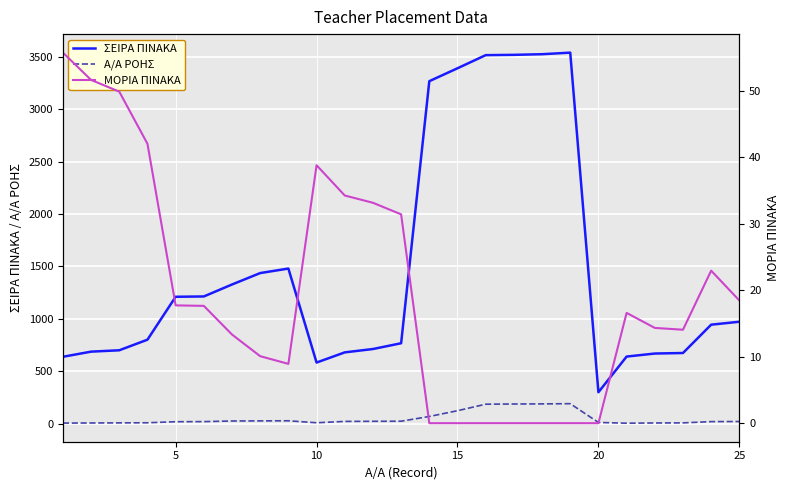

What are all the series names shown in the legend?

ΣΕΙΡΑ ΠΙΝΑΚΑ, Α/Α ΡΟΗΣ, ΜΟΡΙΑ ΠΙΝΑΚΑ